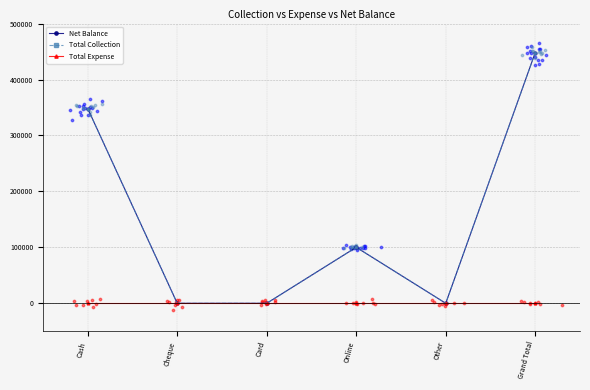

Which series reaches the maximum Y coordinate?

Net Balance